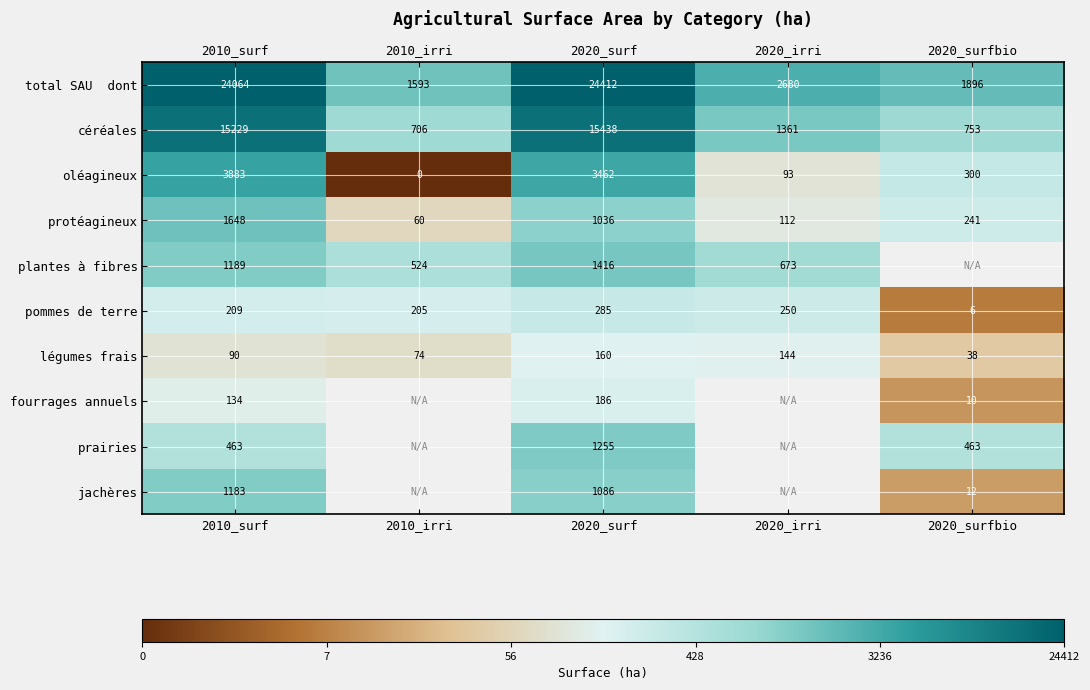

Is the value of fourrages annuels at 2020_surf greater than the value of pommes de terre at 2020_surfbio?

Yes